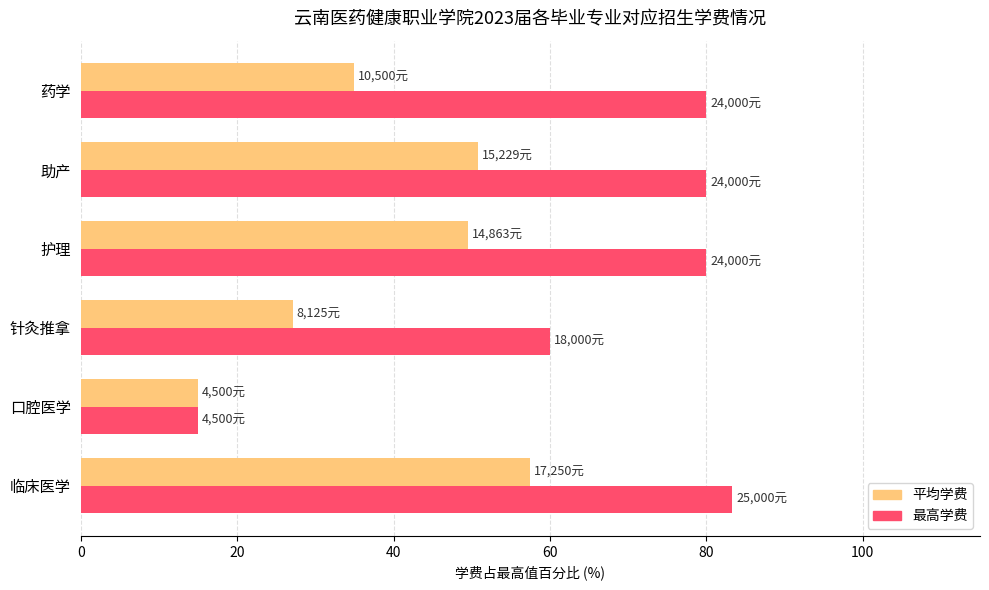

How many series are shown in this chart?

2